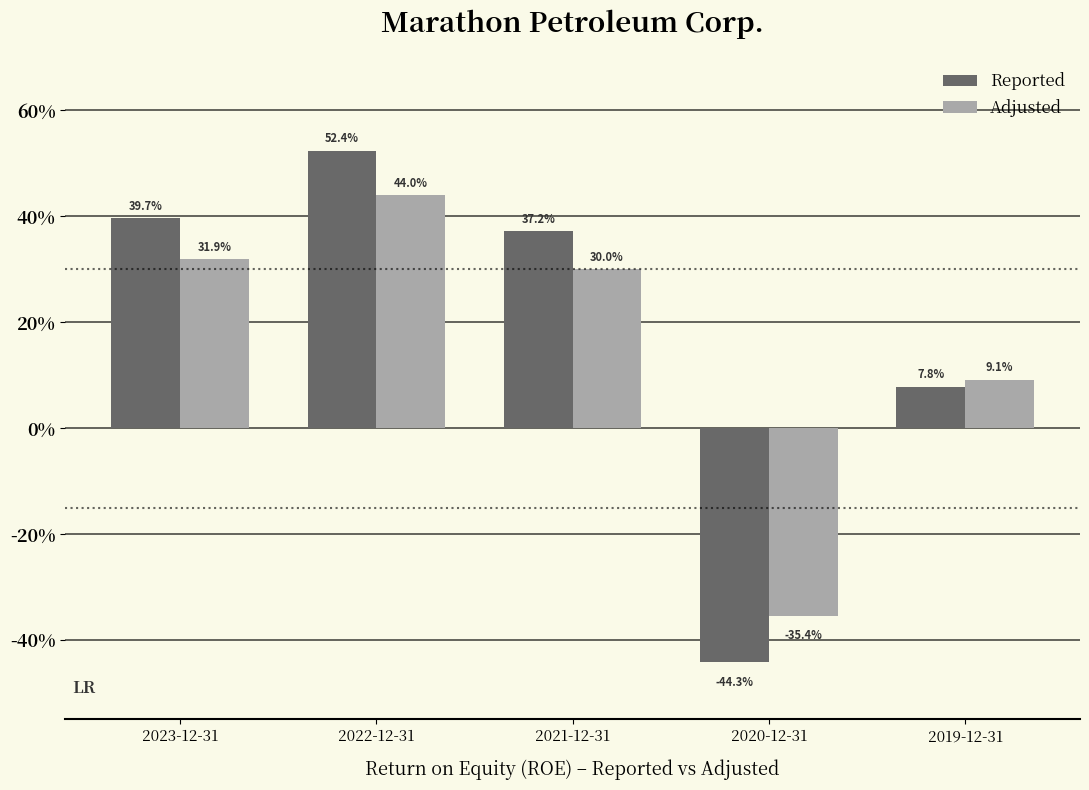

What are all the series names shown in the legend?

Reported, Adjusted